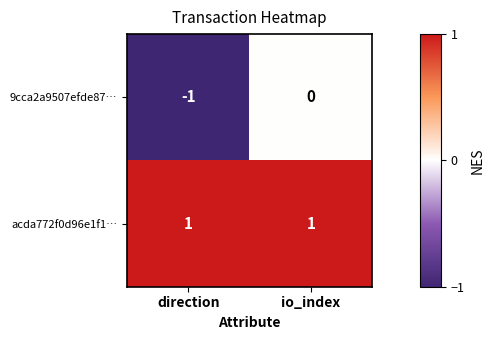

Which series has the largest range (max minus min)?

9cca2a9507efde87…